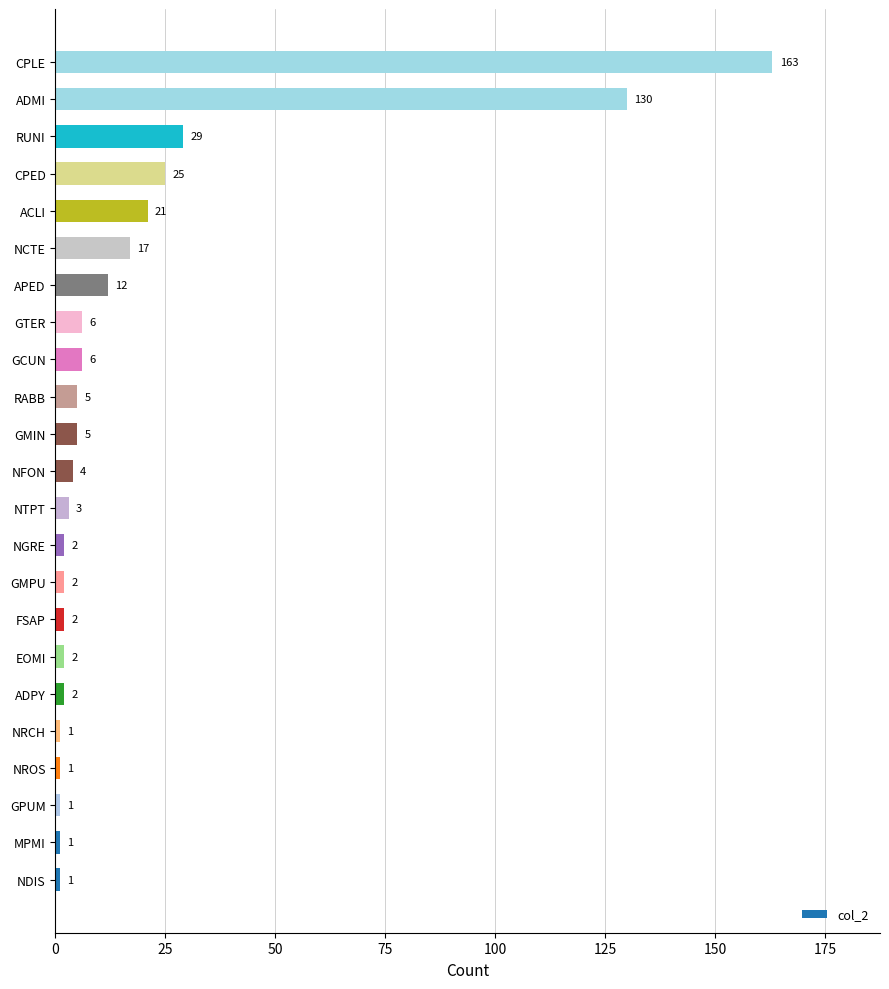

Reading bottom to top, what are all the values shown in this chart?

NDIS=1	MPMI=1	GPUM=1	NROS=1	NRCH=1	ADPY=2	EOMI=2	FSAP=2	GMPU=2	NGRE=2	NTPT=3	NFON=4	GMIN=5	RABB=5	GCUN=6	GTER=6	APED=12	NCTE=17	ACLI=21	CPED=25	RUNI=29	ADMI=130	CPLE=163